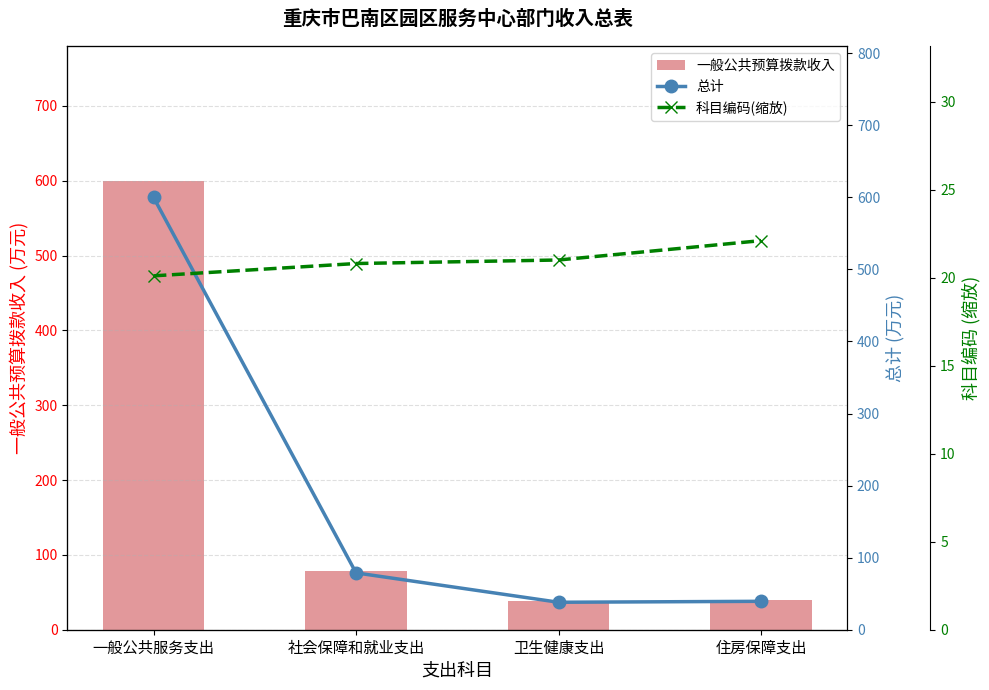

What is the sum of the 科目编码(缩放) values at 一般公共服务支出 and 住房保障支出?

42.2